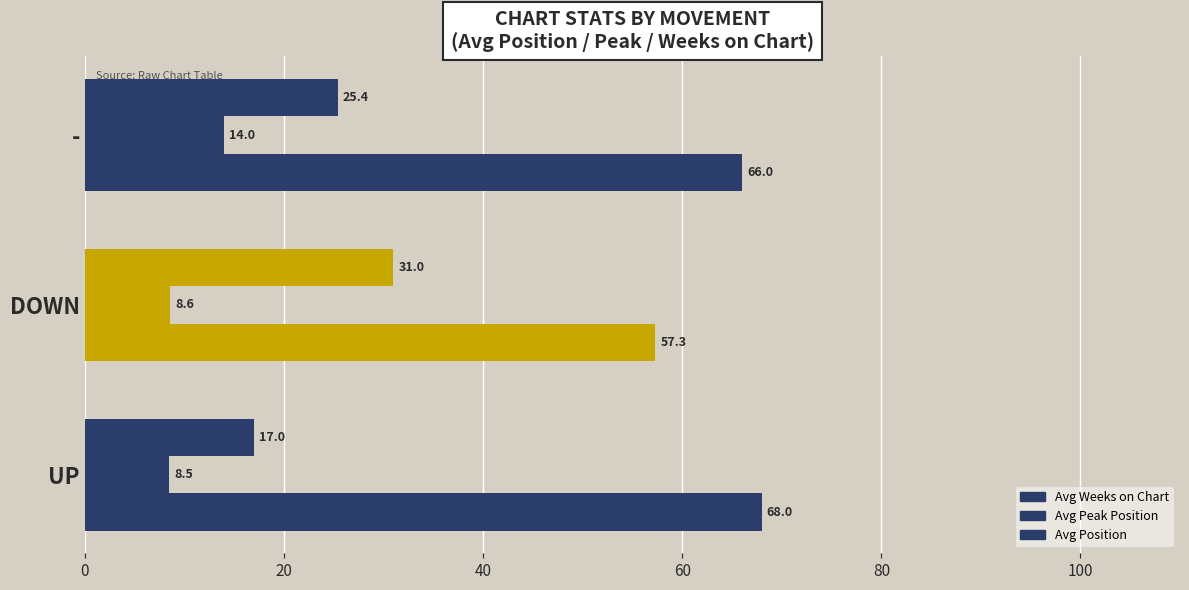

How many data points in Avg Weeks on Chart are less than 66?

1